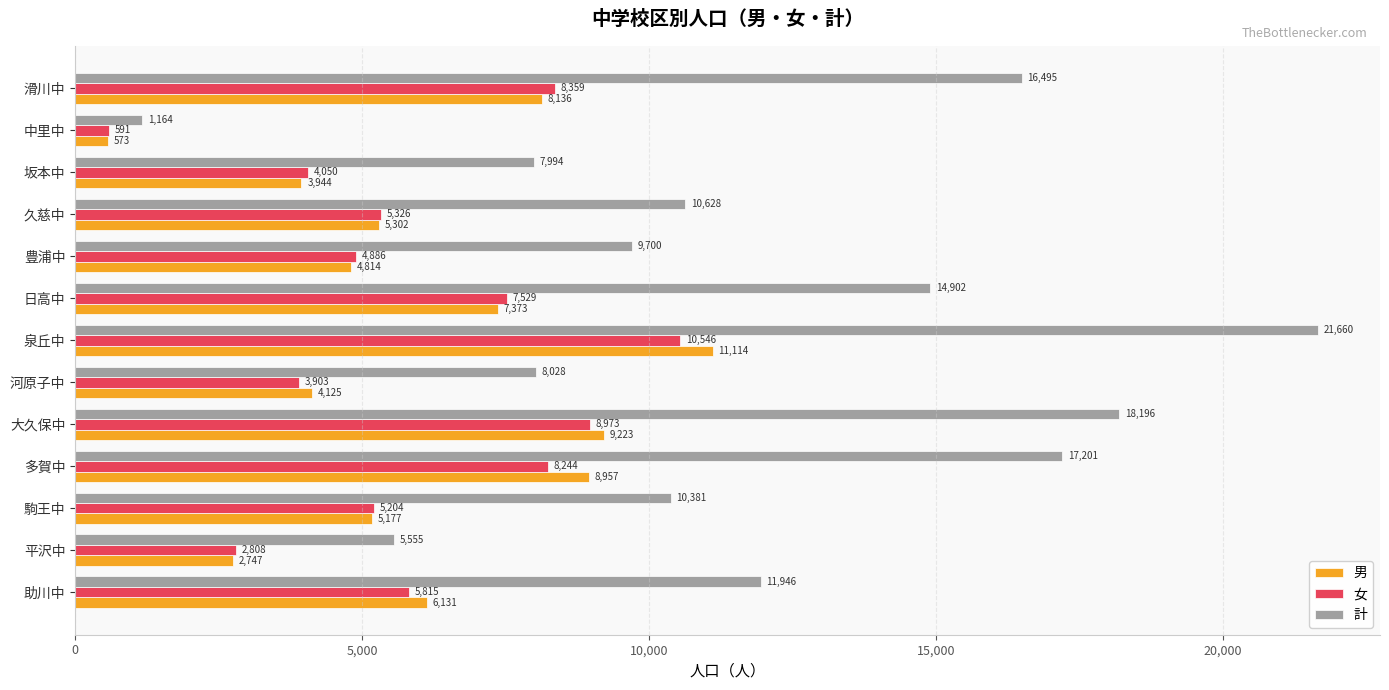

Rank the series by their maximum value, from highest to lowest.

計, 男, 女